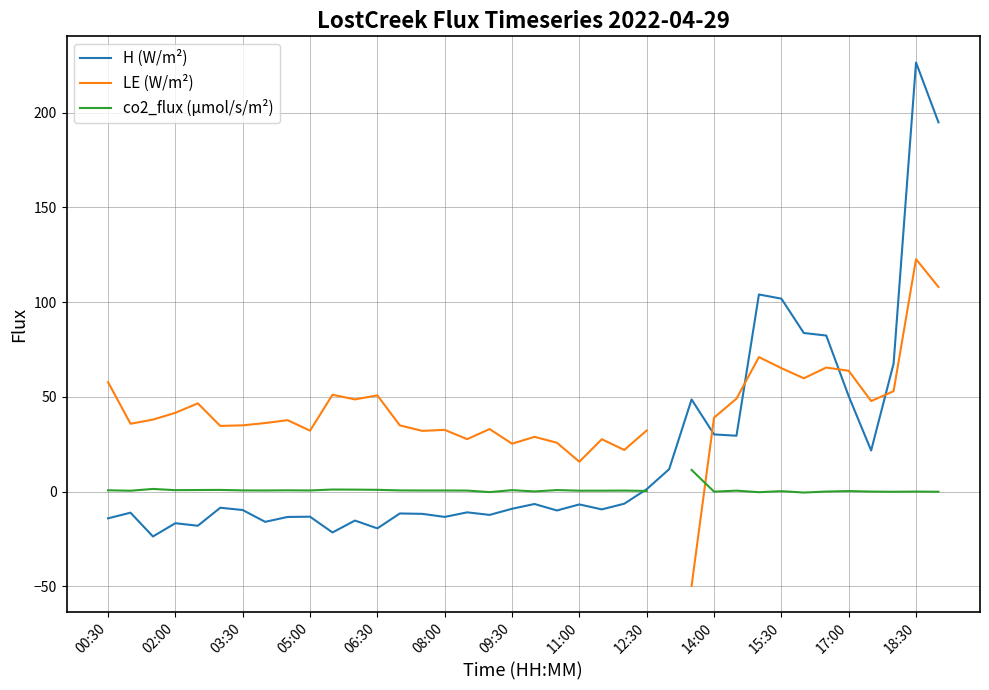

At which label does co2_flux (µmol/s/m²) first exceed 0?

00:30